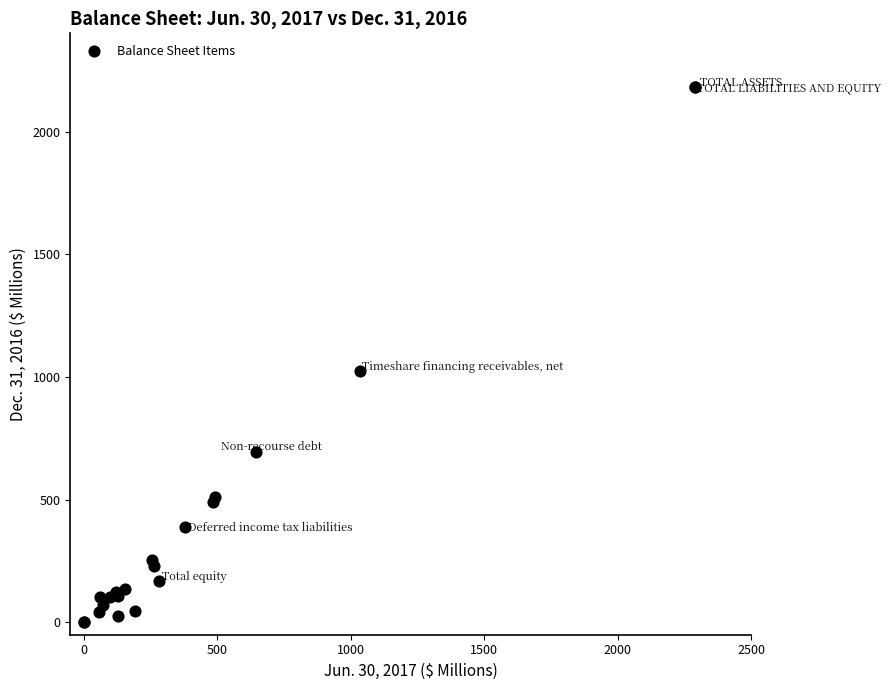

What Y value in the scatter plot is closest to 1090?

1025